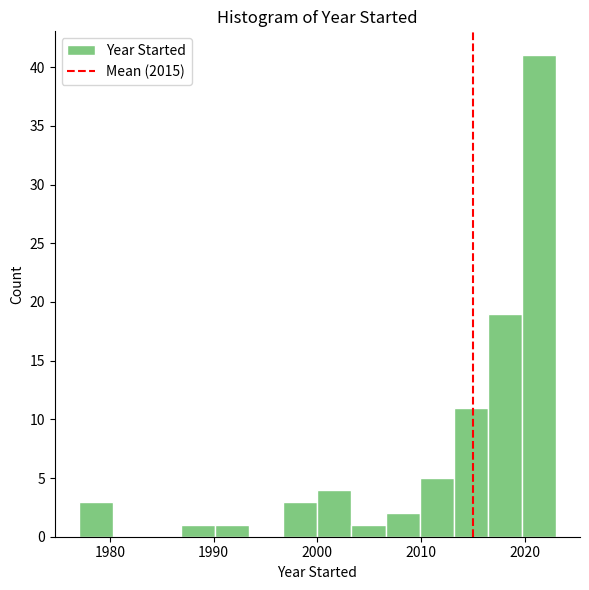

Read against the x-axis, roughly where is the centre of the tallest bar?

2021